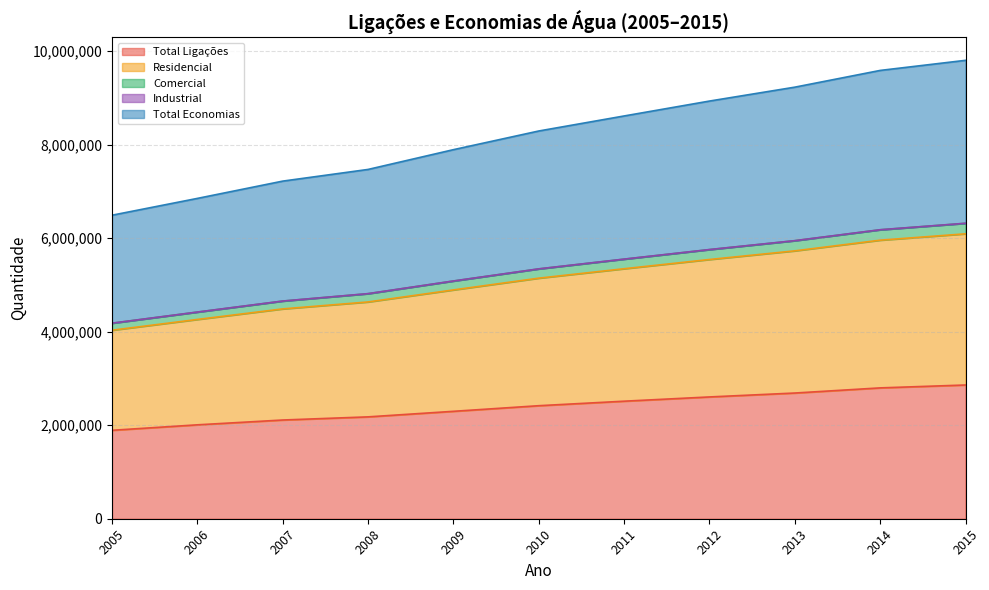

Is it true that Residencial equals 4634334 at 2008?

True